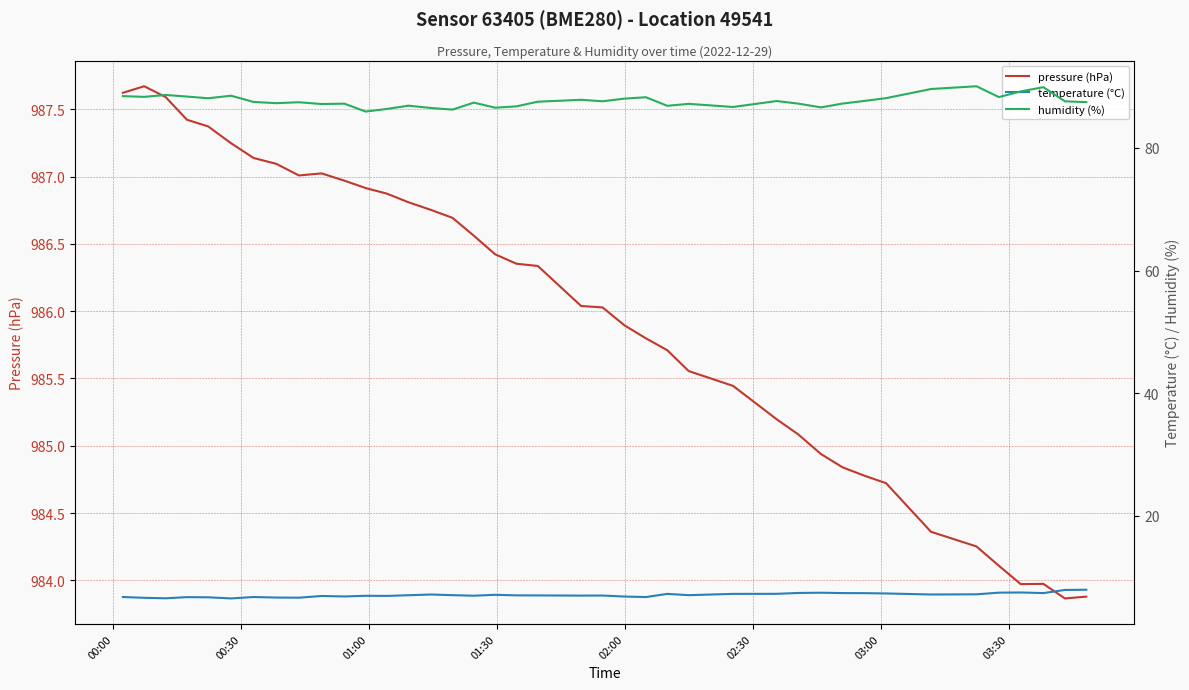

Does the chart have visible grid lines?

Yes